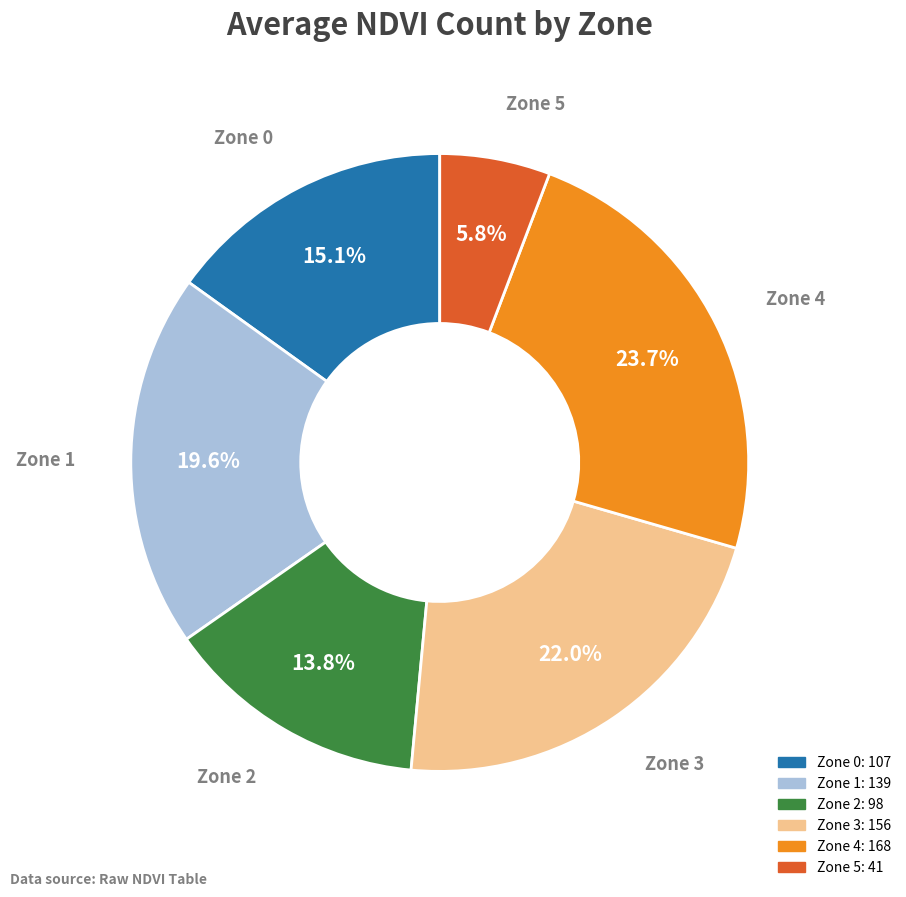

How many segments does this pie chart have?

6